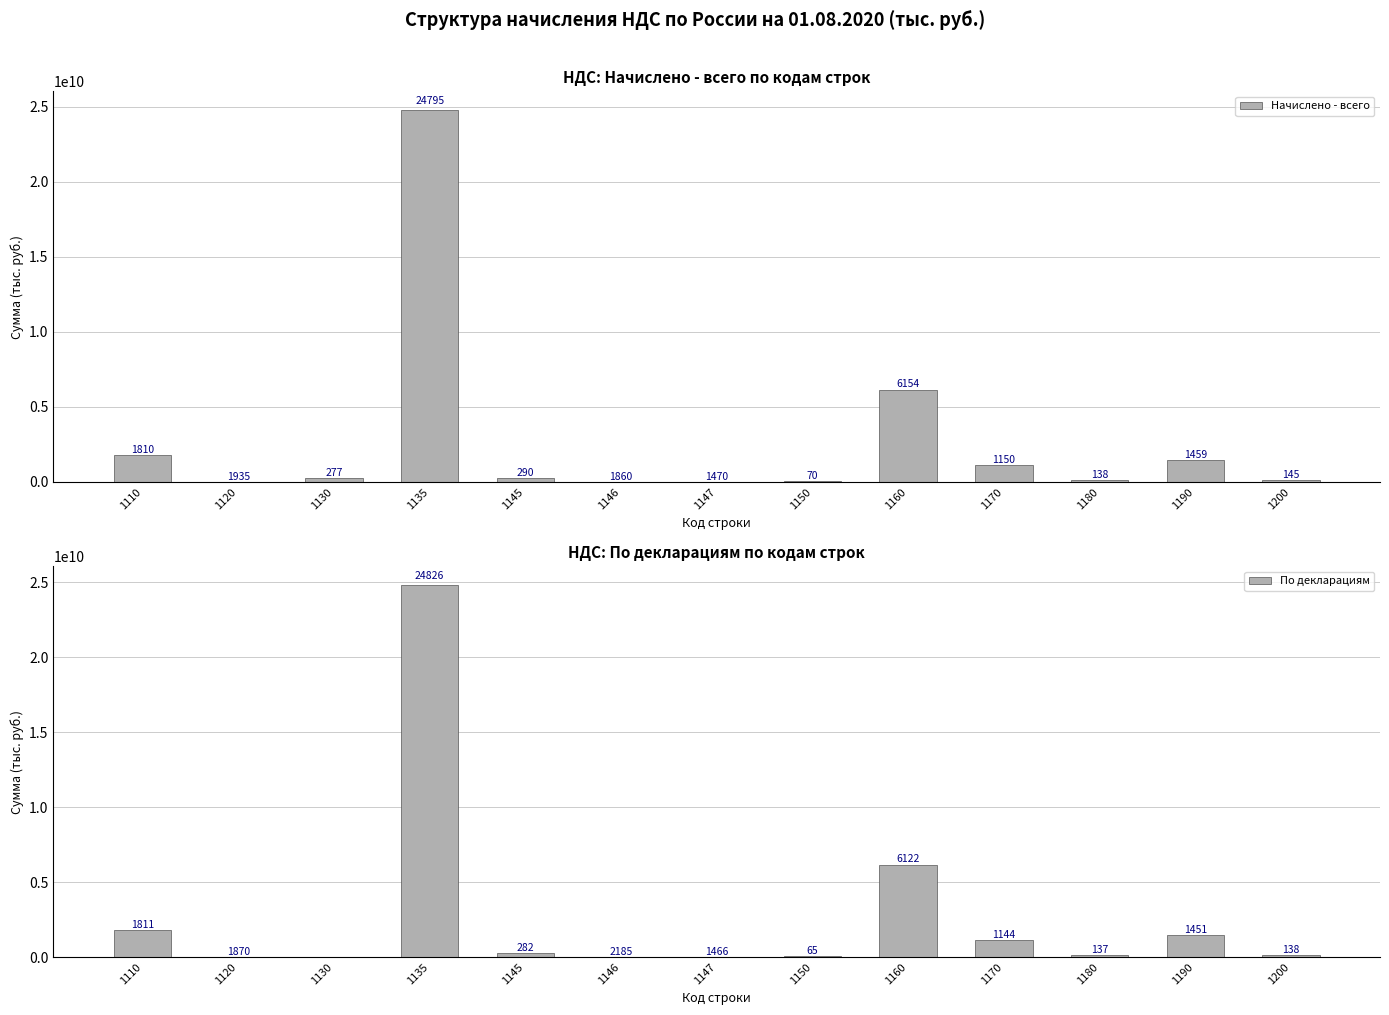

At which label does Начислено - всего reach its peak?

1135